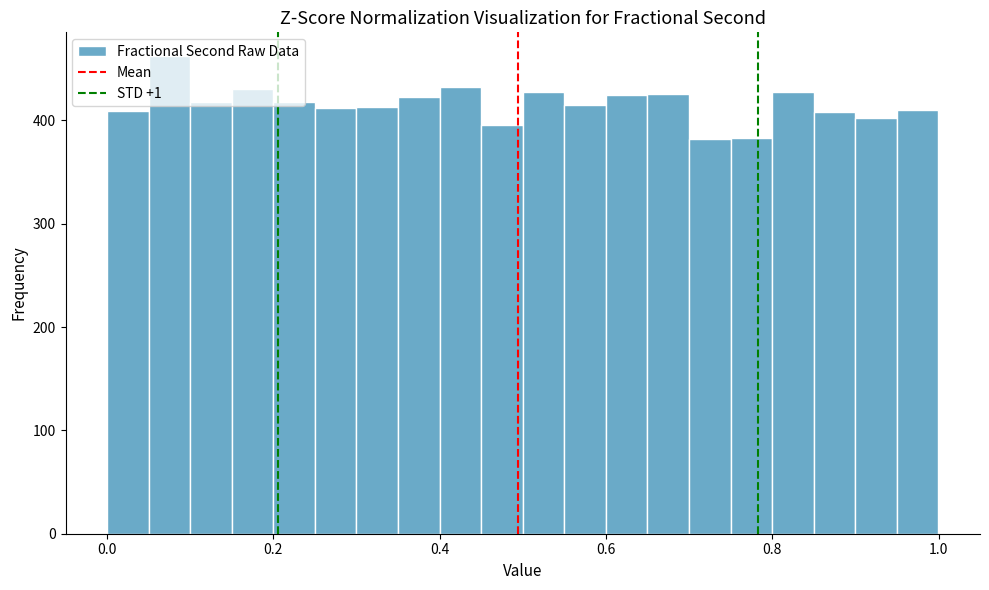

Around what value on the x-axis is the tallest bar? Give the approximate position of its centre, as read against the axis.

0.08